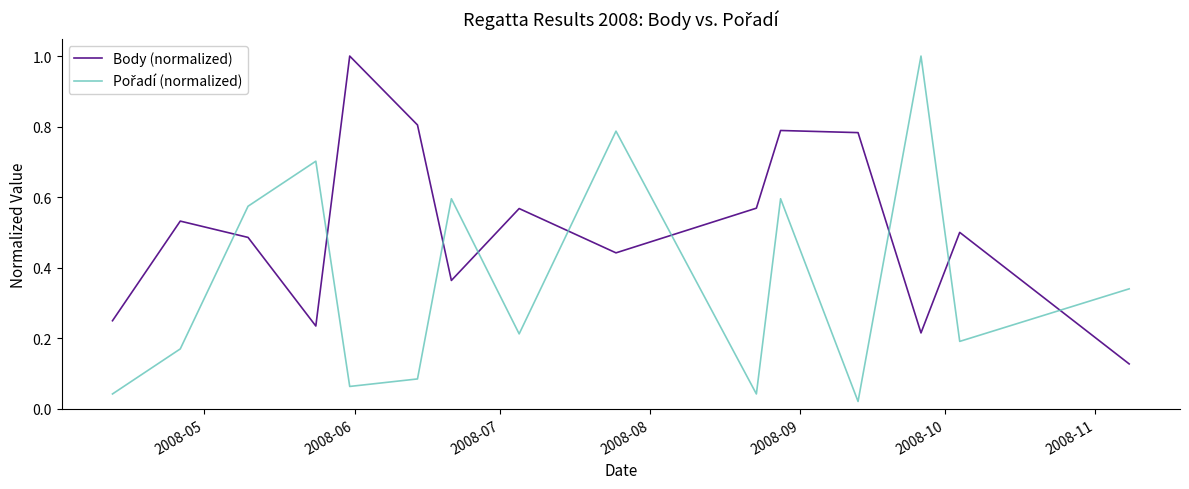

How many lines are shown in the chart?

2